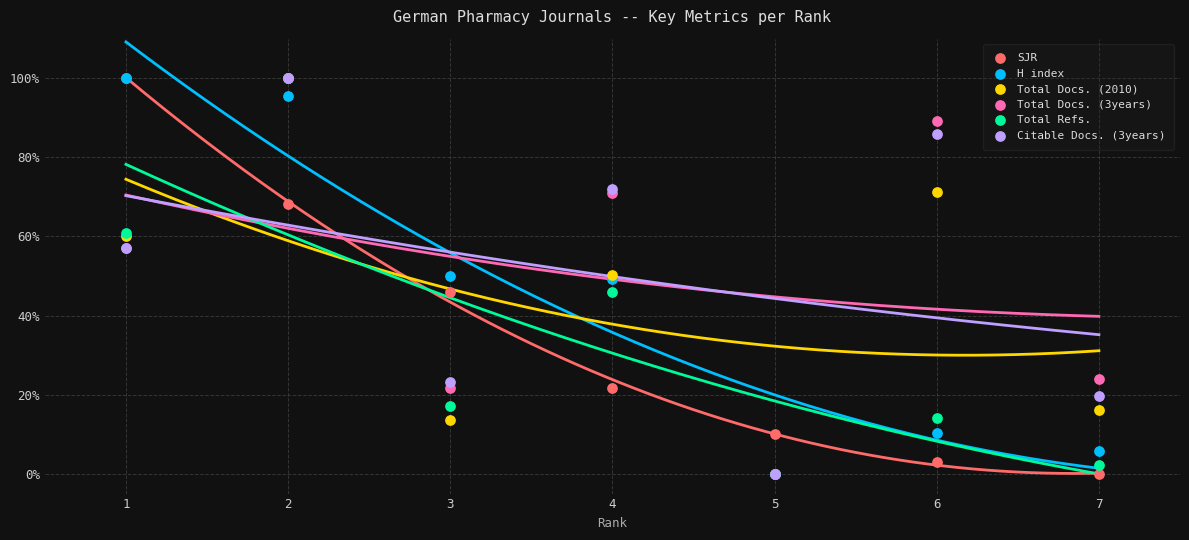

Which series reaches the minimum Y coordinate?

SJR